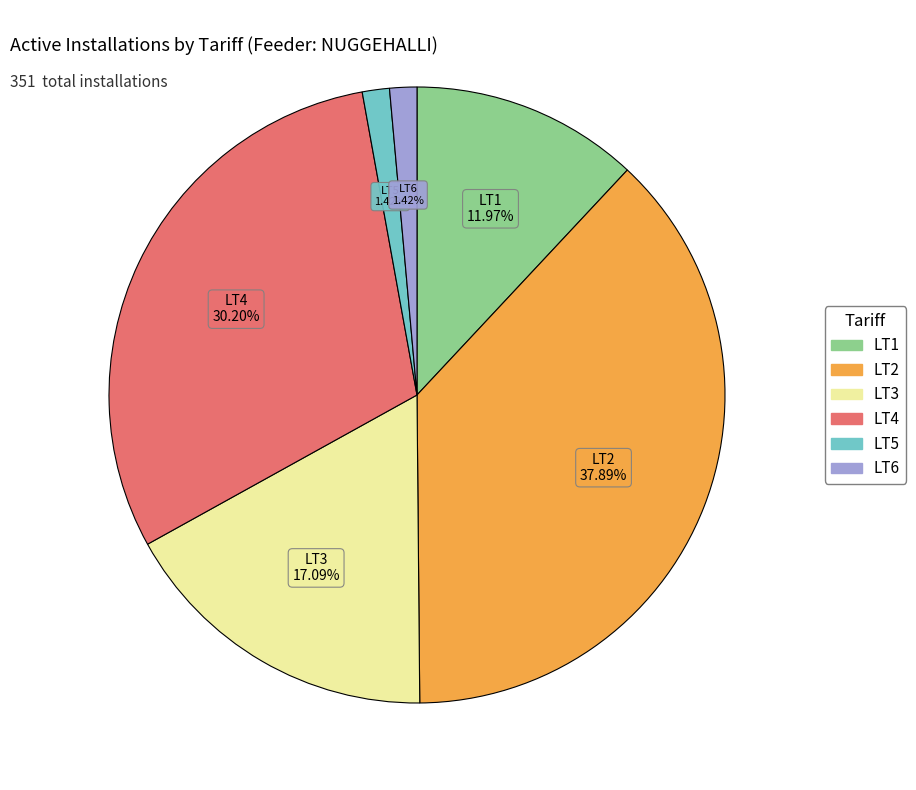

To the nearest percent, what is the difference between the LT5 and LT3 slice percentages?

16%